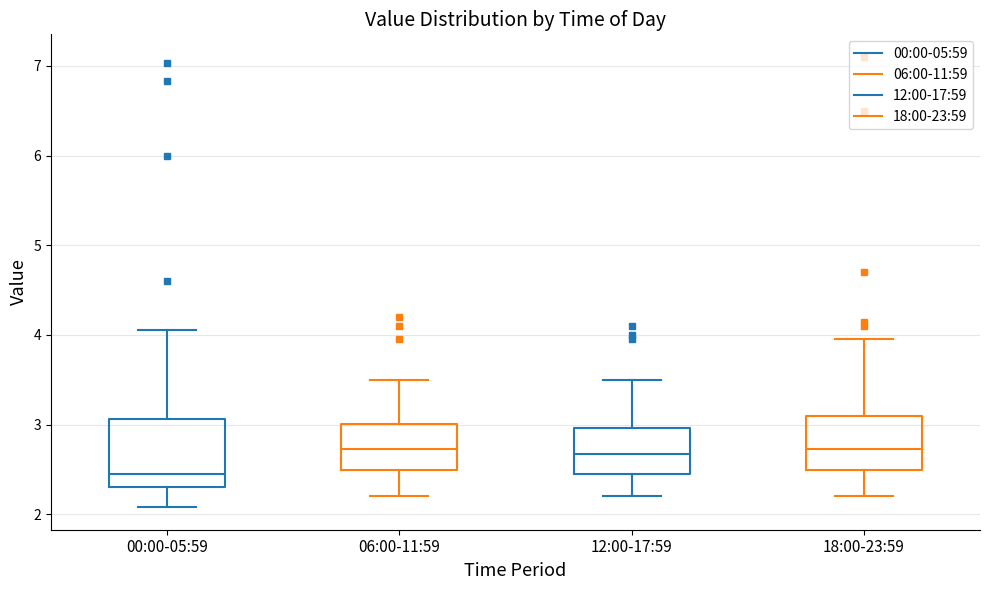

Which box is the tallest, from its lower edge to its upper edge?

00:00-05:59